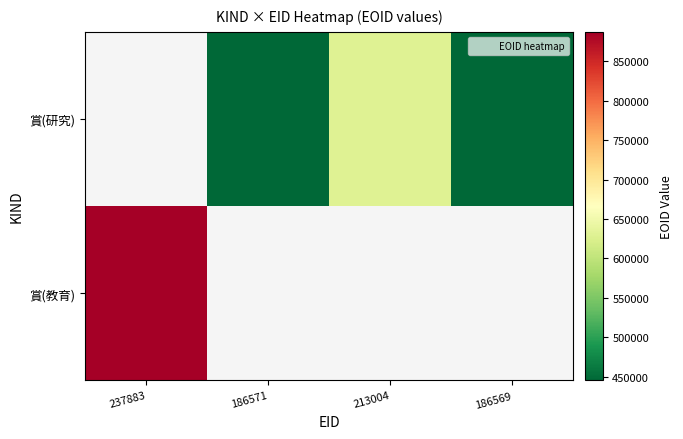

How many positive values does the 賞(研究) series have?

3